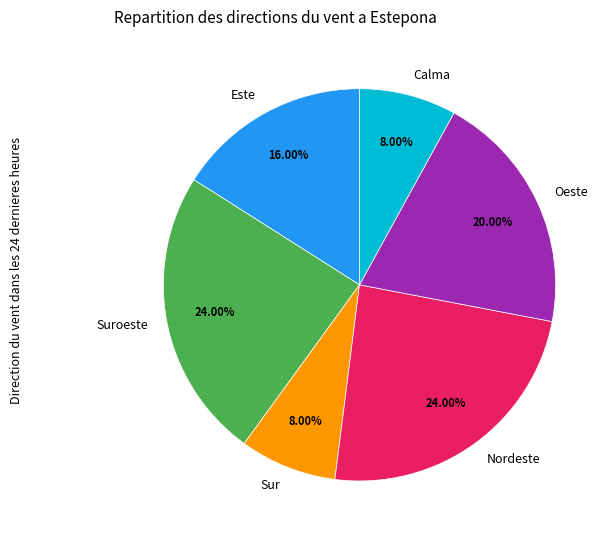

Is there any slice that represents more than half of the pie?

No